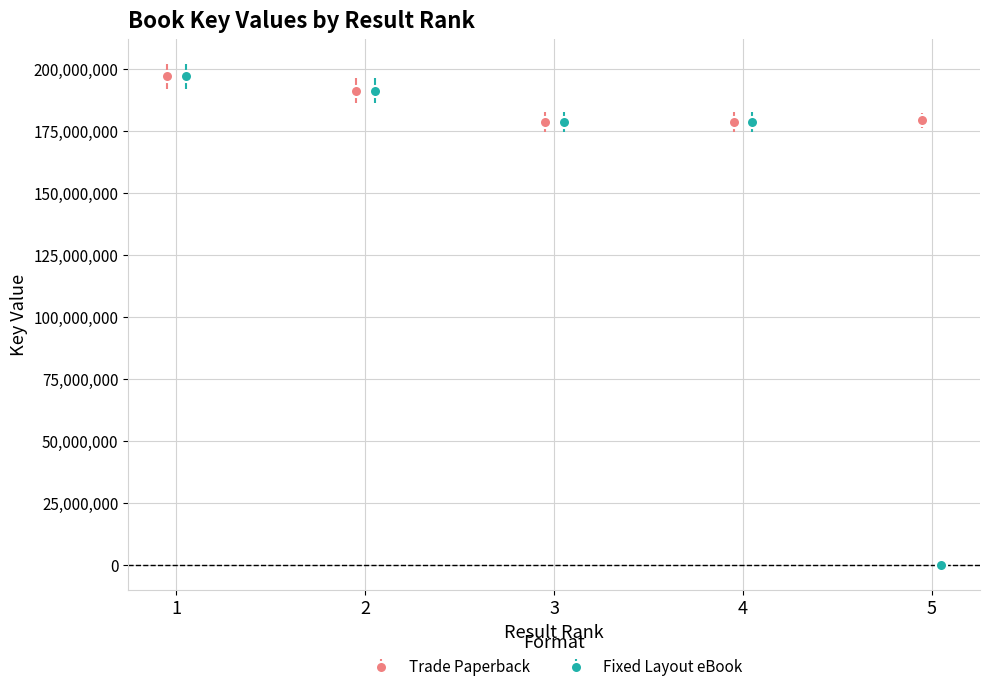

True or false: Trade Paperback has more than 2 points higher than both neighbors.

False